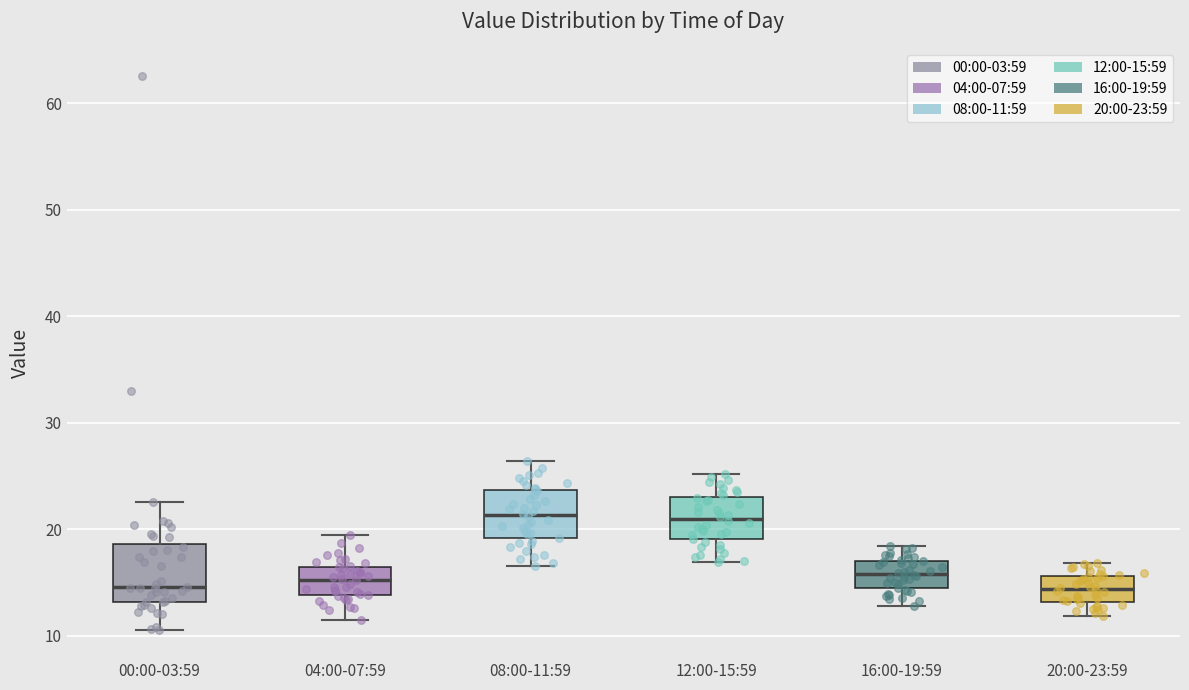

Reading left to right, transcribe this box plot: for each box, give where its median line is, the range the box spans, and where its two whiskers end, as read against the y-axis. The values are not printed on the chart, so give them approximately, as read against the axis.

00:00-03:59: median 15, box 13 to 19, whiskers 10 to 23
04:00-07:59: median 15, box 14 to 16, whiskers 12 to 19
08:00-11:59: median 21, box 19 to 24, whiskers 17 to 26
12:00-15:59: median 21, box 19 to 23, whiskers 17 to 25
16:00-19:59: median 16, box 14 to 17, whiskers 13 to 18
20:00-23:59: median 14, box 13 to 16, whiskers 12 to 17